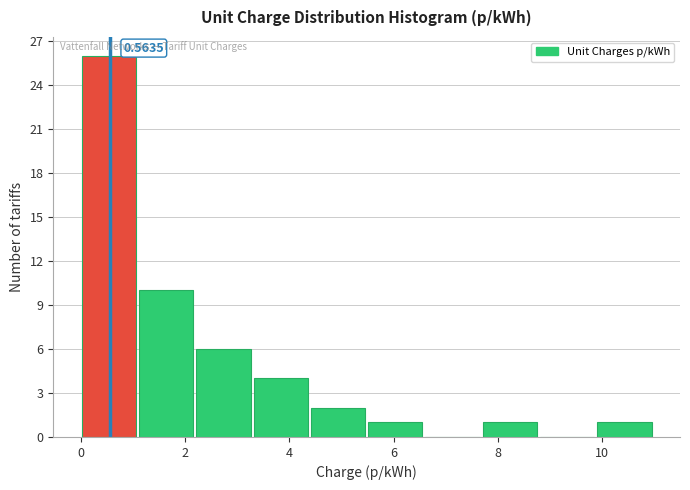

Which range on the x-axis has the tallest bar?

0.0 to 1.2